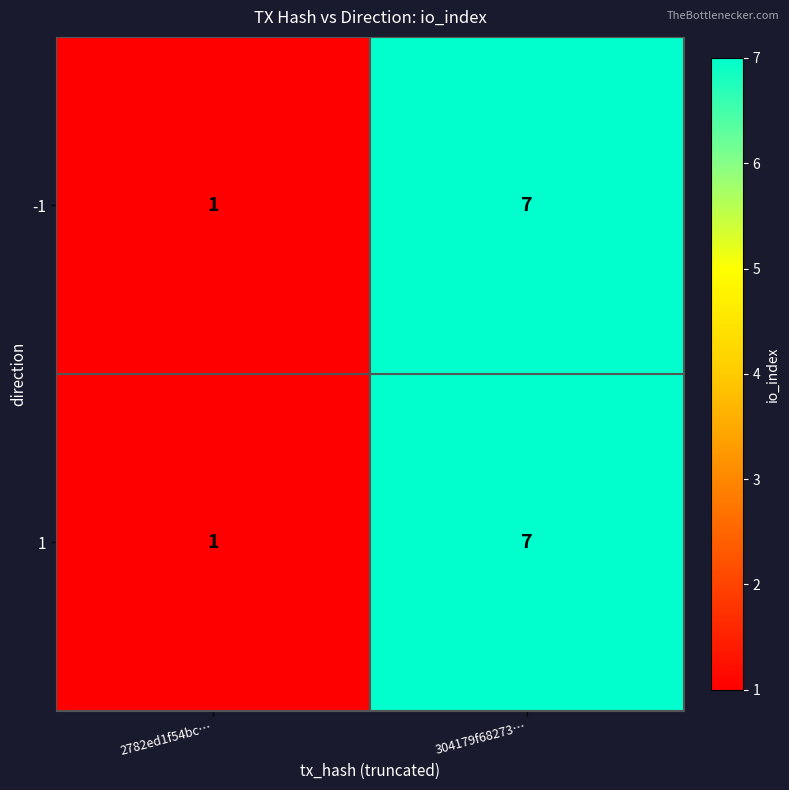

Rank the categories by 1 value from highest to lowest.

304179f68273…, 2782ed1f54bc…